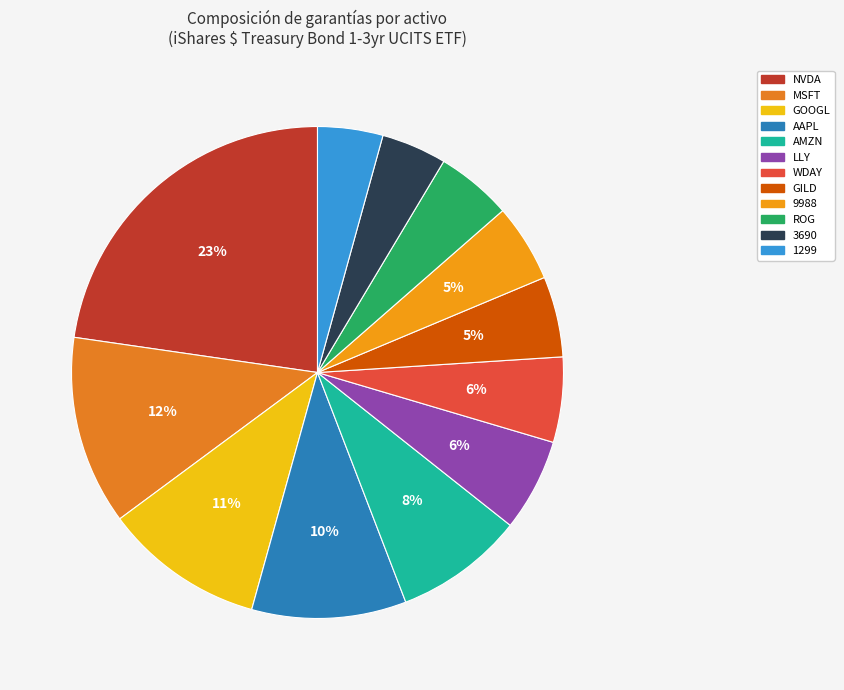

How many segments does this pie chart have?

12